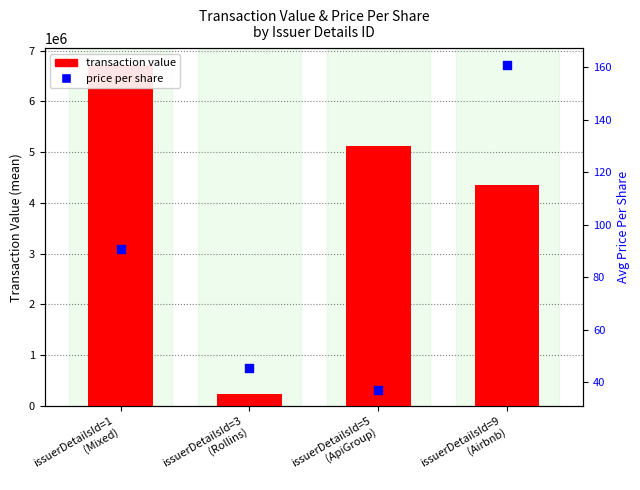

Which series has the widest spread of Y values?

transaction value